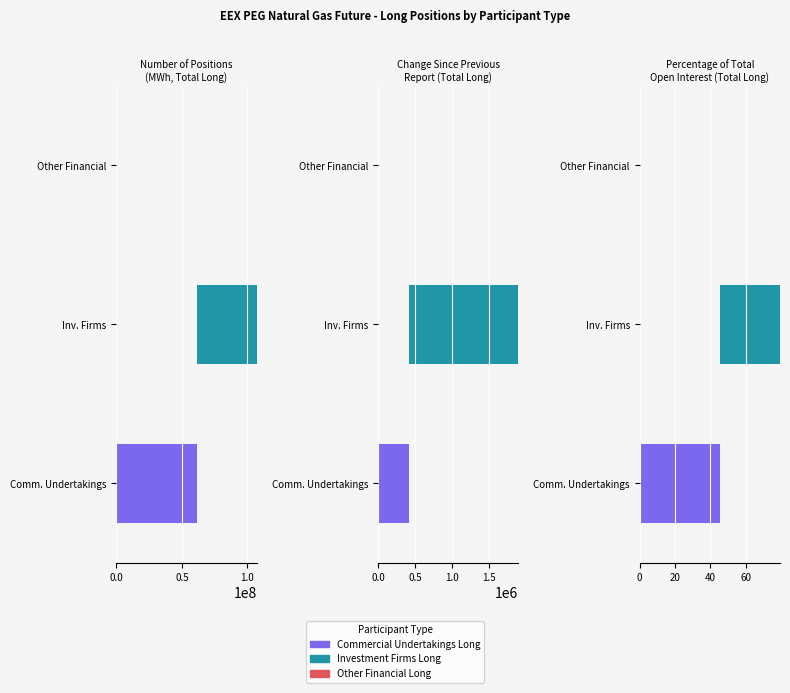

The Investment Firms Long series shows 45420275.0 at Number of positions (Total). True or false?

True